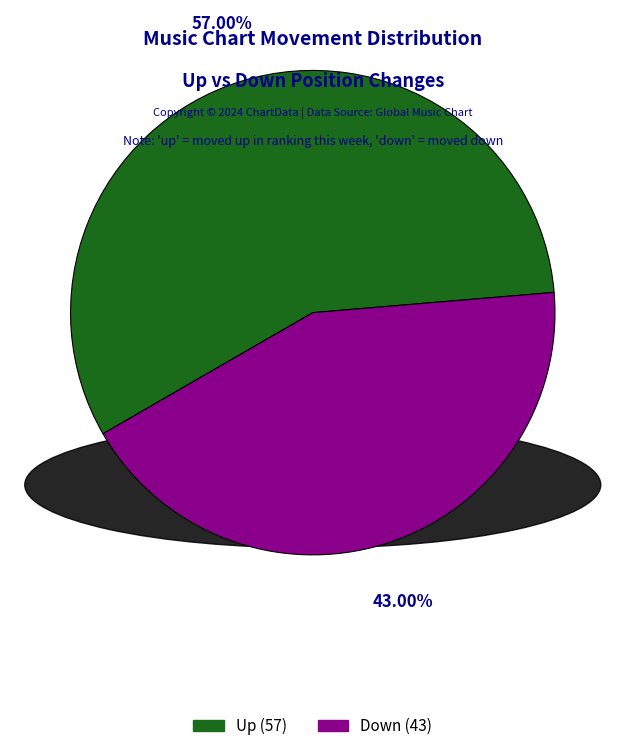

Does any single category account for the majority?

Yes